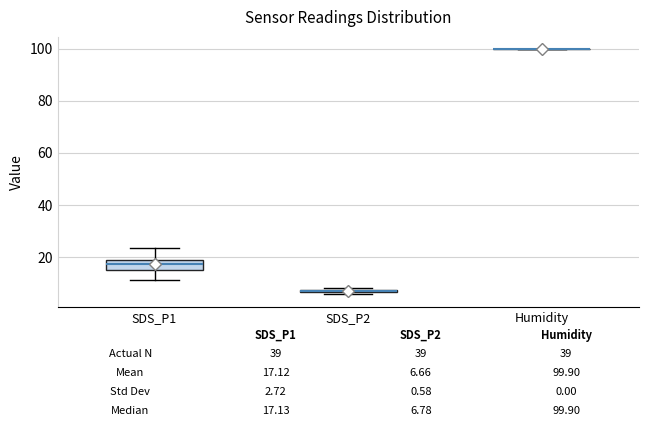

Which box is the tallest, from its lower edge to its upper edge?

SDS_P1